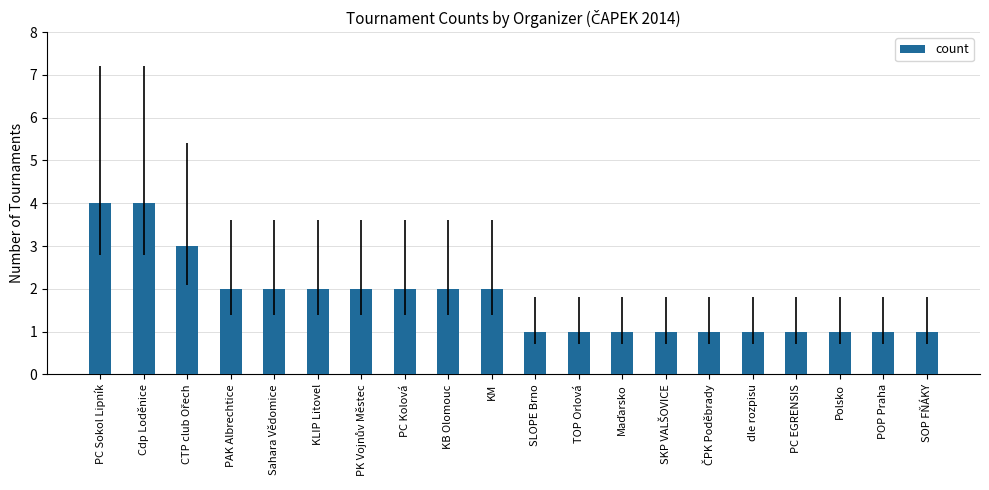

The value at SLOPE Brno is 1. True or false?

True